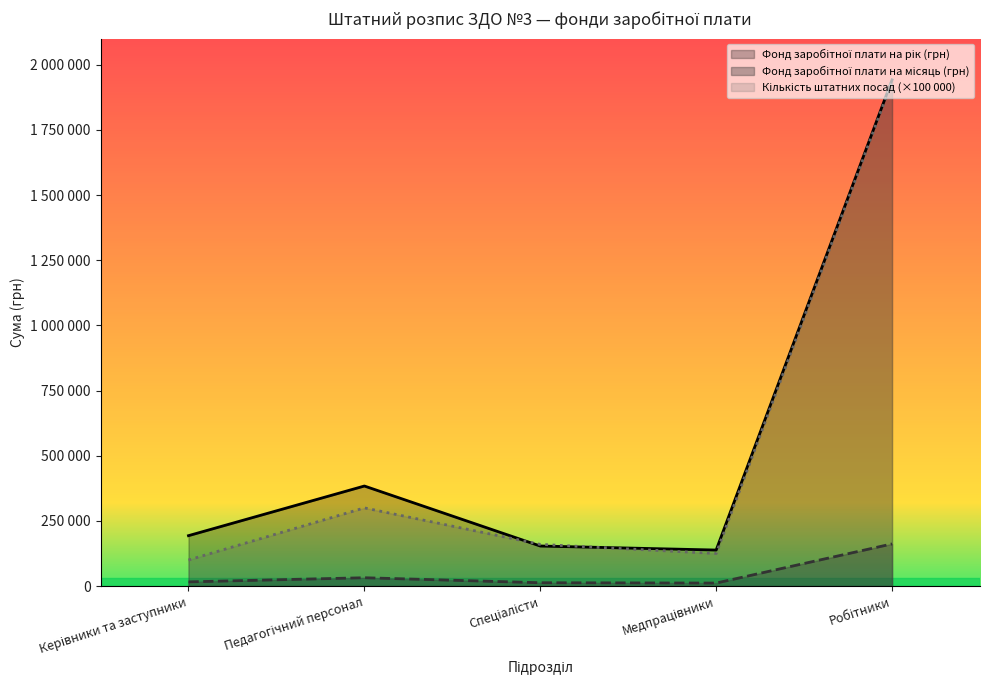

Reading left to right, transcribe all the data shown in this chart.

Фонд заробітної плати на рік (грн): Керівники та заступники=193398.0	Педагогічний персонал=383896.8	Спеціалісти=153600.0	Медпрацівники=138239.2	Робітники=1942195.1
Фонд заробітної плати на місяць (грн): Керівники та заступники=16116.5	Педагогічний персонал=31991.4	Спеціалісти=12800.0	Медпрацівники=11519.9	Робітники=161849.6
Кількість штатних посад: Керівники та заступники=100000.0	Педагогічний персонал=300000.0	Спеціалісти=160000.0	Медпрацівники=125000.0	Робітники=1937000.0